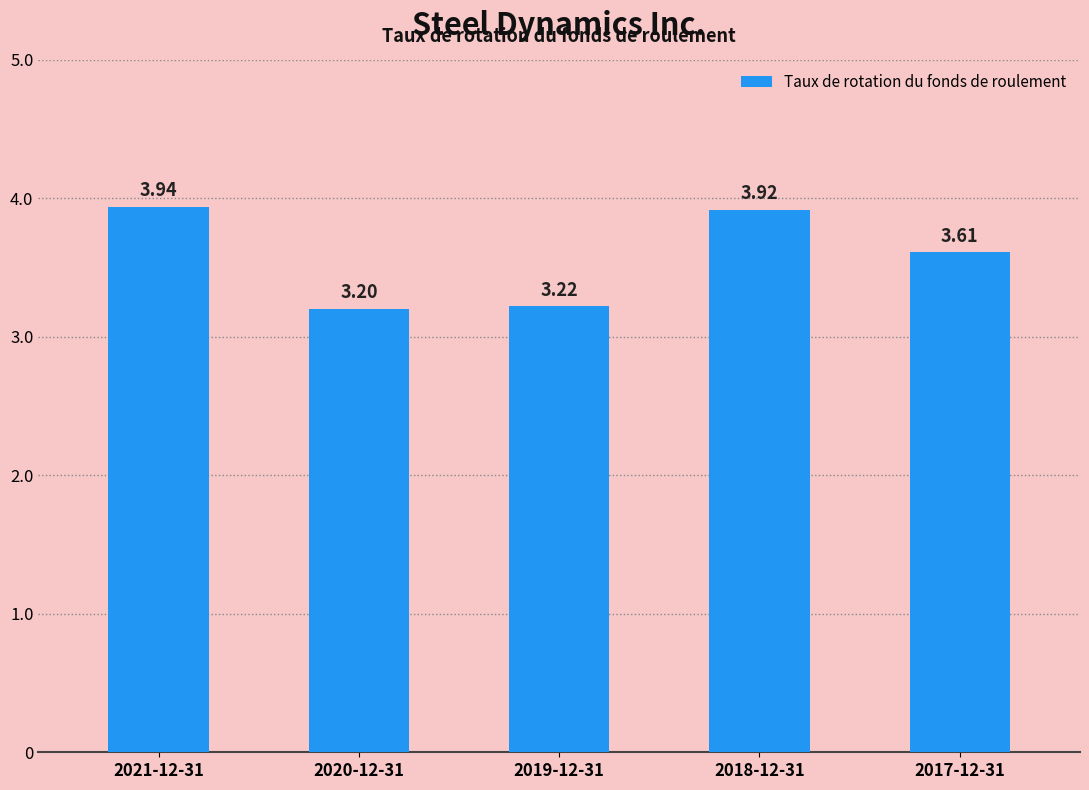

Rank the categories by value from highest to lowest.

2021-12-31, 2018-12-31, 2017-12-31, 2019-12-31, 2020-12-31